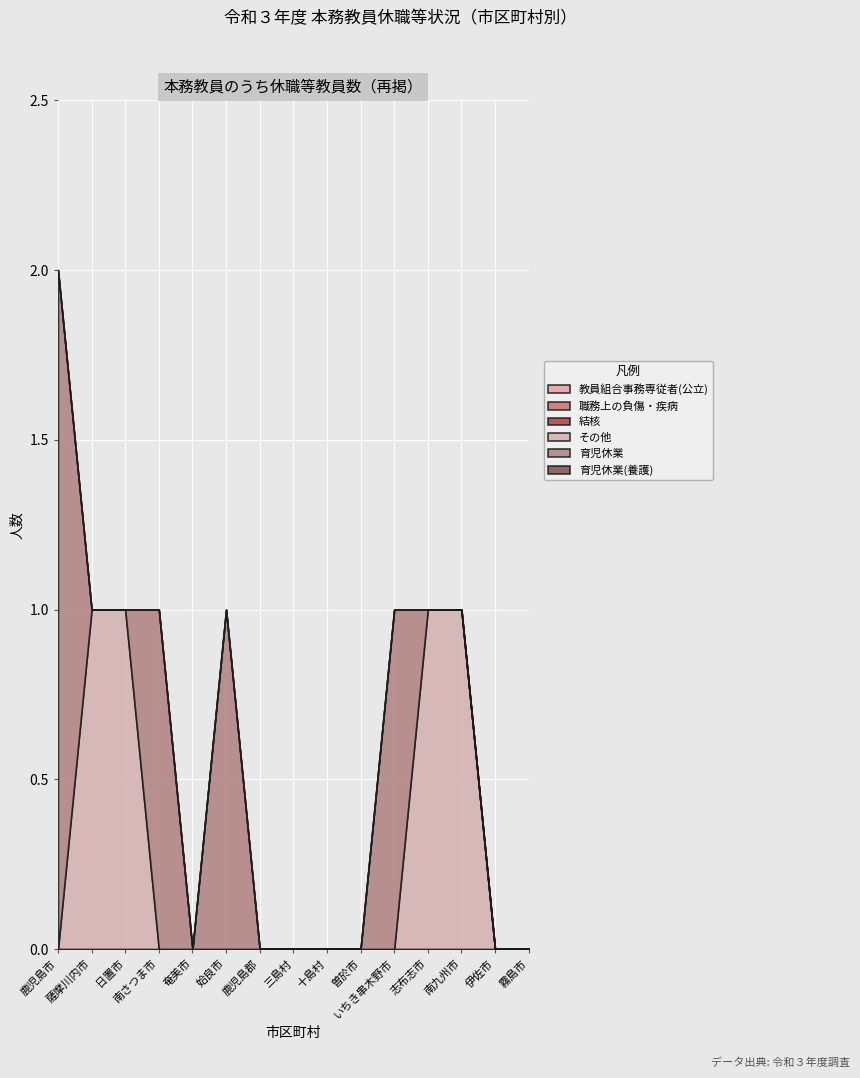

Reading left to right, transcribe all the data shown in this chart.

教員組合事務専従者(公立): 0	0	0	0	0	0	0	0	0	0	0	0	0	0	0
職務上の負傷・疾病: 0	0	0	0	0	0	0	0	0	0	0	0	0	0	0
結核: 0	0	0	0	0	0	0	0	0	0	0	0	0	0	0
その他: 0	1	1	0	0	0	0	0	0	0	0	1	1	0	0
育児休業: 2	0	0	1	0	1	0	0	0	0	1	0	0	0	0
育児休業(養護): 0	0	0	0	0	0	0	0	0	0	0	0	0	0	0